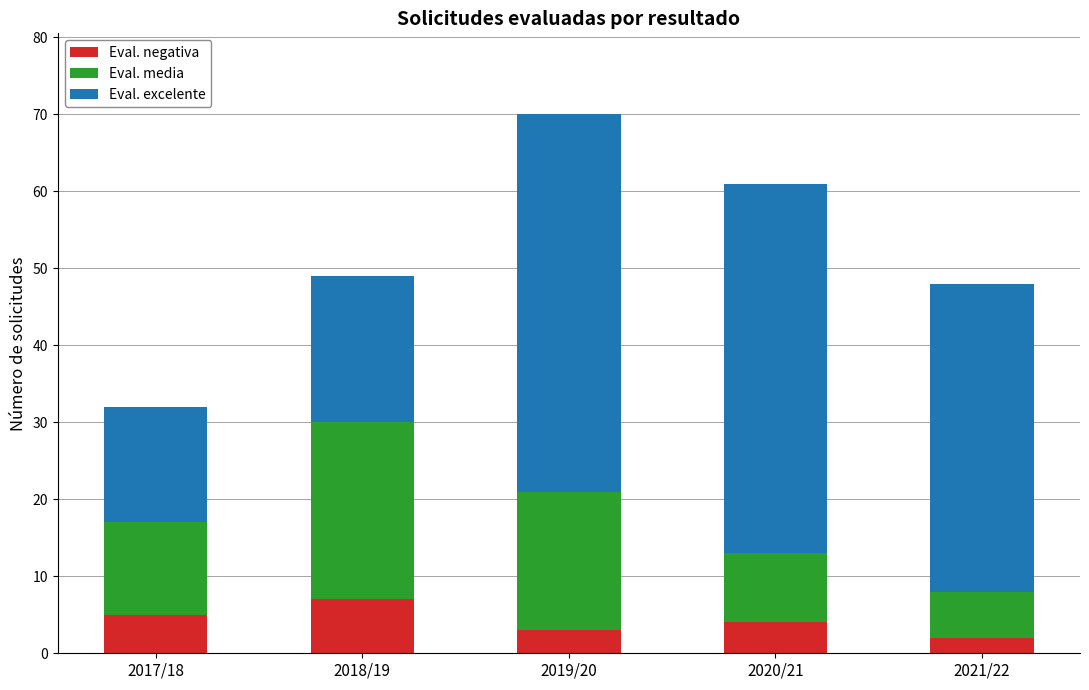

True or false: Eval. negativa has a value of 3 at 2019/20.

True